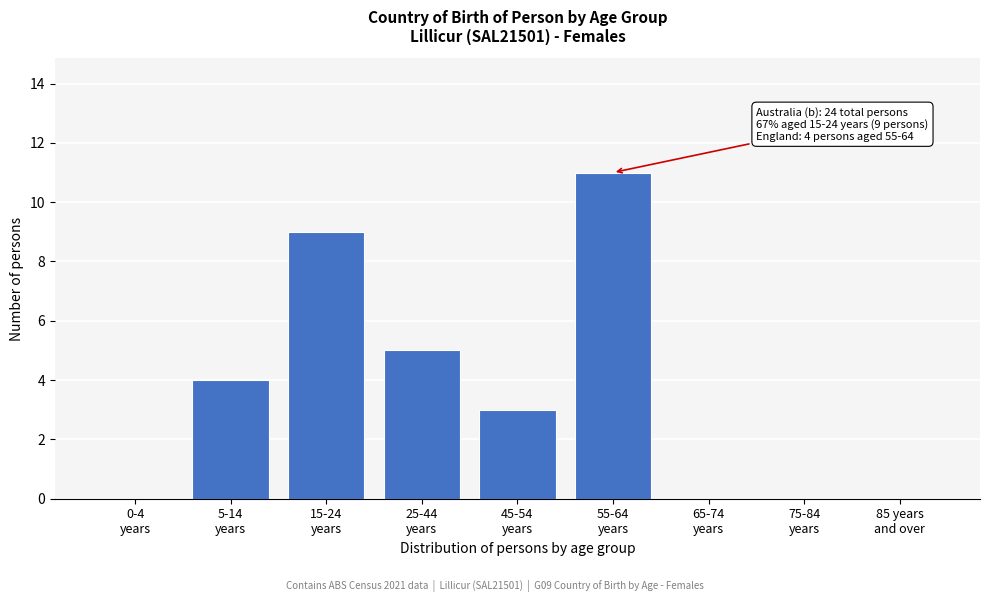

What is the greatest value displayed?

11